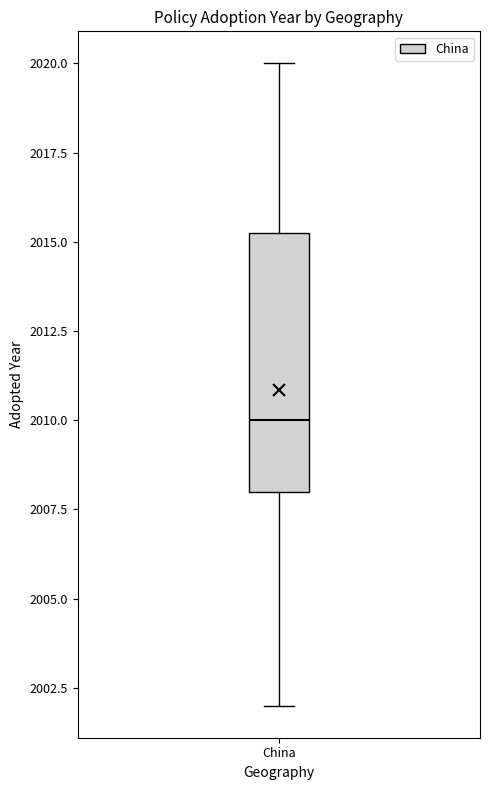

Where does the upper whisker of the box for China end on the y-axis? The values are not printed on the chart, so give them approximately, as read against the axis.

2020.0